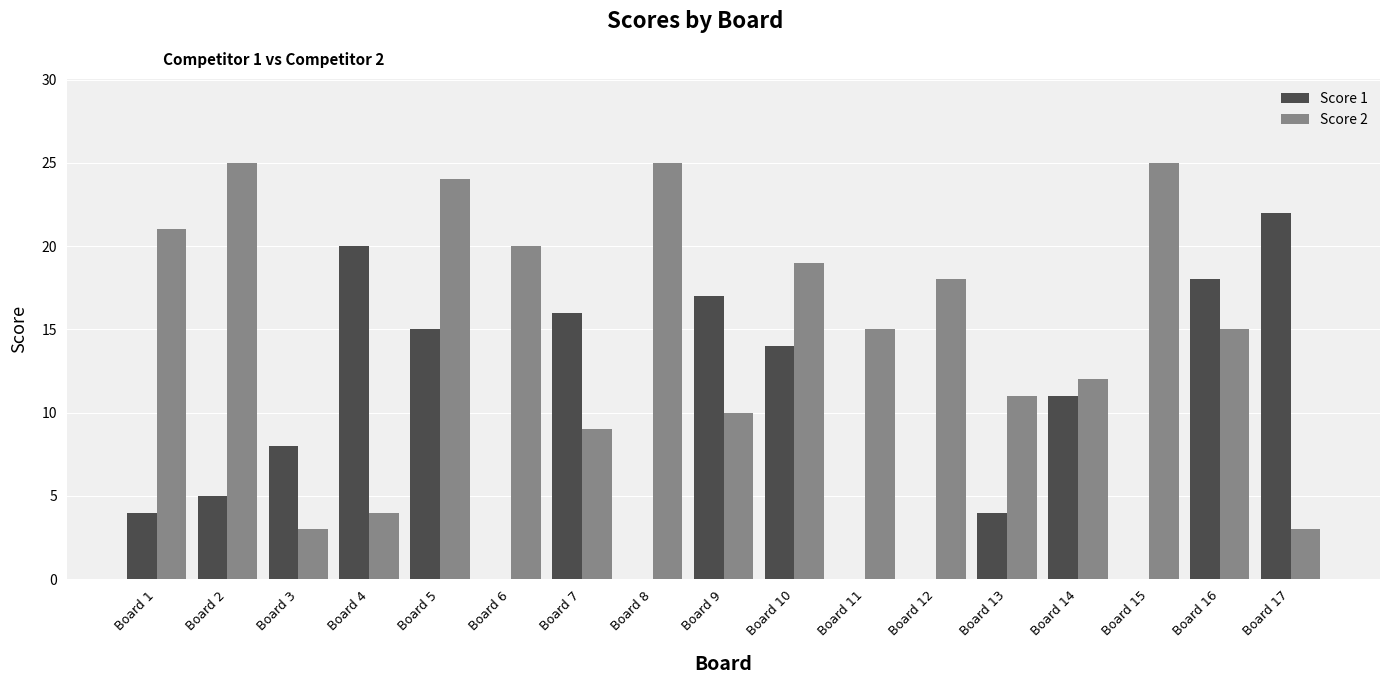

How many groups of bars are there?

17